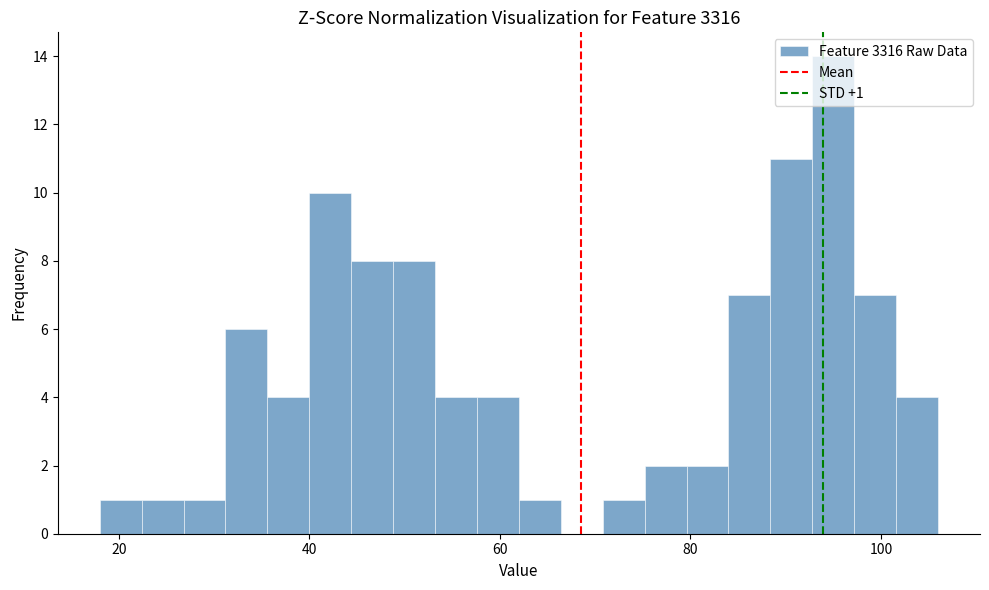

Around what value on the x-axis is the tallest bar? Give the approximate position of its centre, as read against the axis.

96